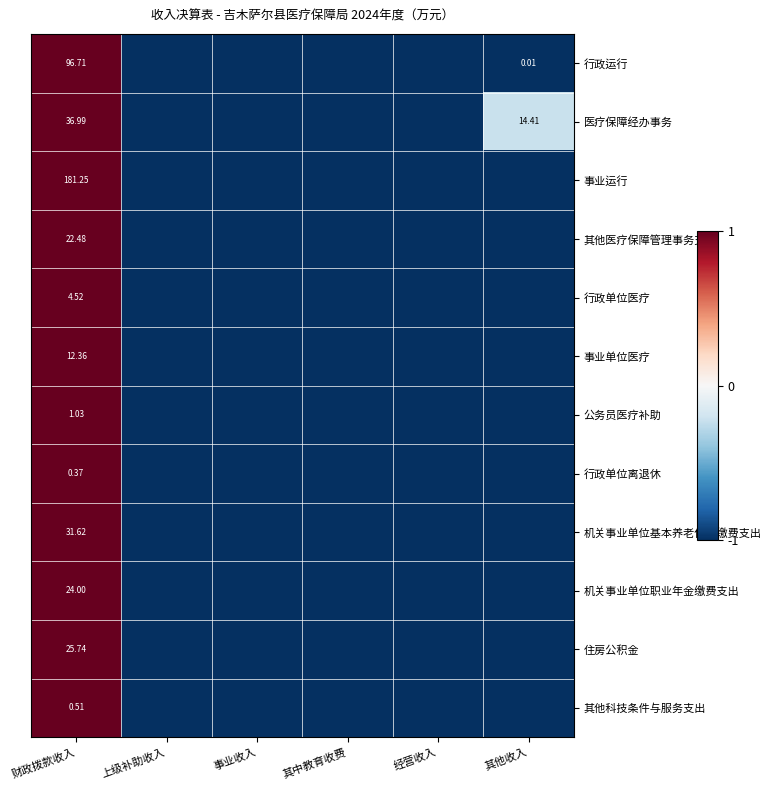

List the labels in order of 事业单位医疗 value, largest first.

财政拨款收入, 上级补助收入, 事业收入, 其中教育收费, 经营收入, 其他收入